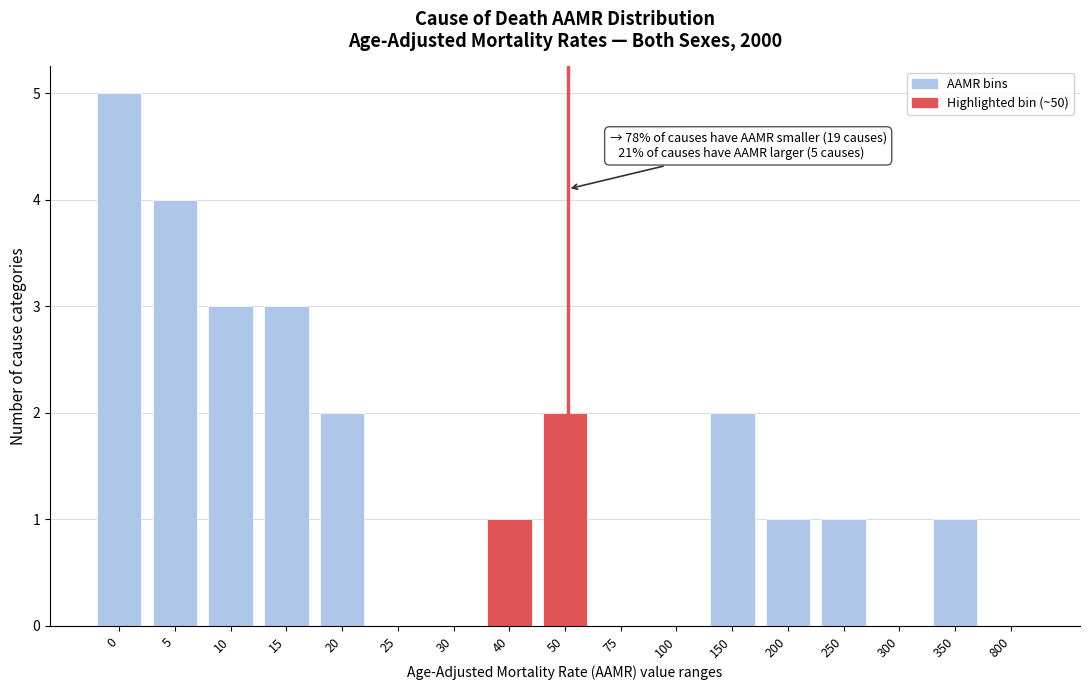

Reading left to right, transcribe all the data shown in this chart.

0=5	5=4	10=3	15=3	20=2	25=0	30=0	40=1	50=2	75=0	100=0	150=2	200=1	250=1	300=0	350=1	800=0